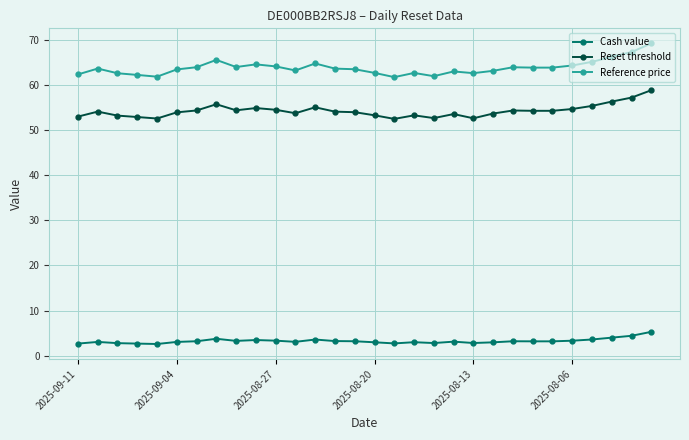

True or false: Reset threshold and Cash value cross at least once.

False